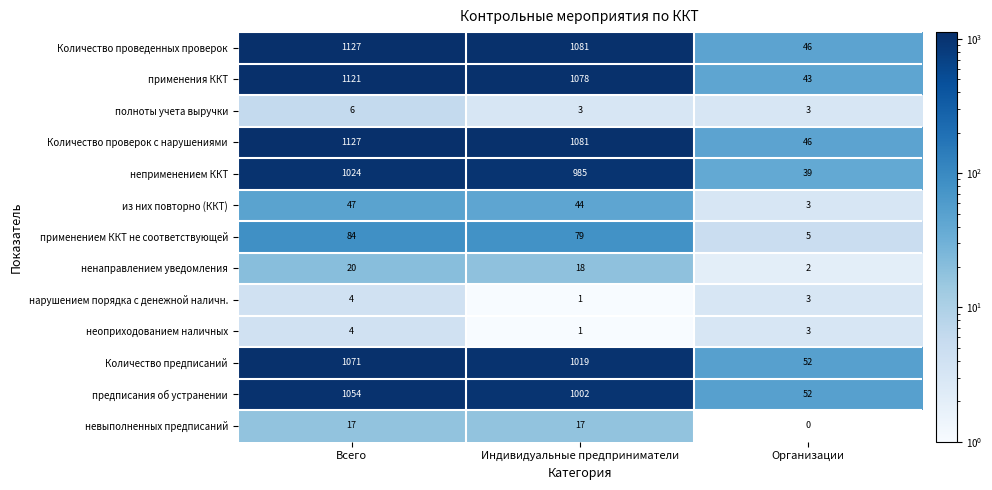

List the labels in order of неоприходованием наличных value, largest first.

Всего, Организации, Индивидуальные предприниматели